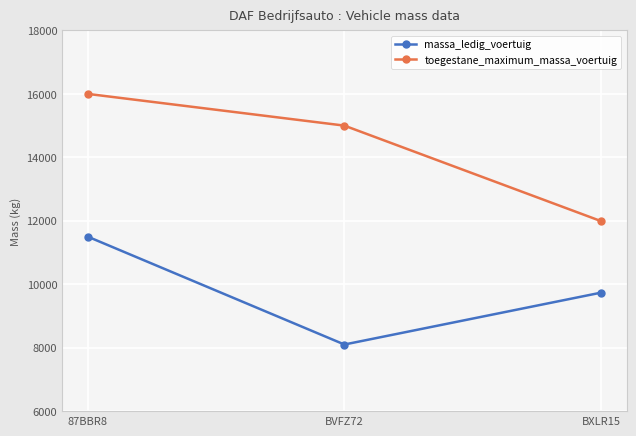

How many distinct data groups are displayed?

2